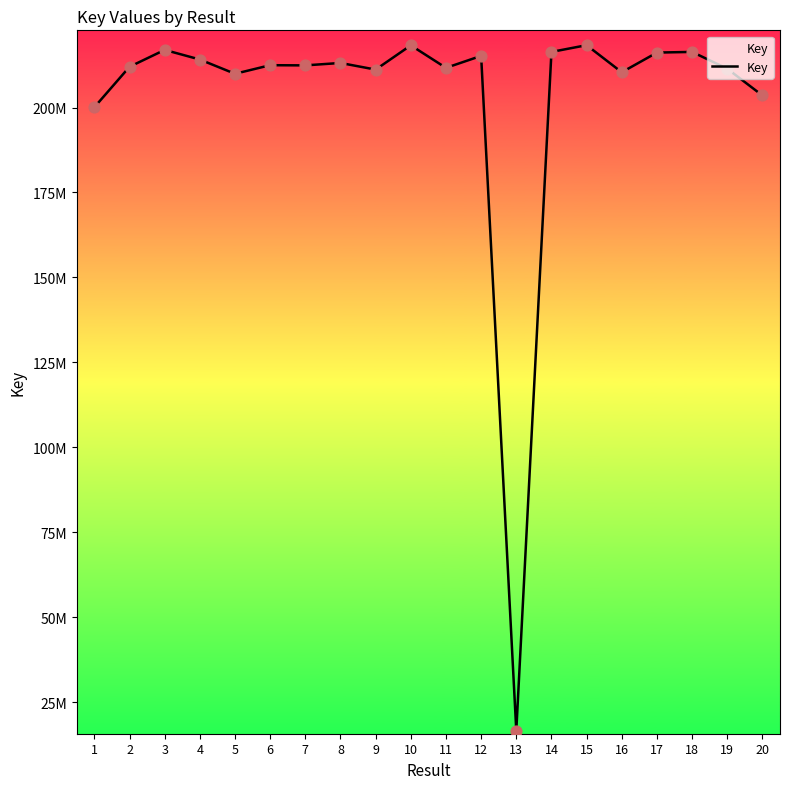

What is the change in value from 13 to 17?

+199539322